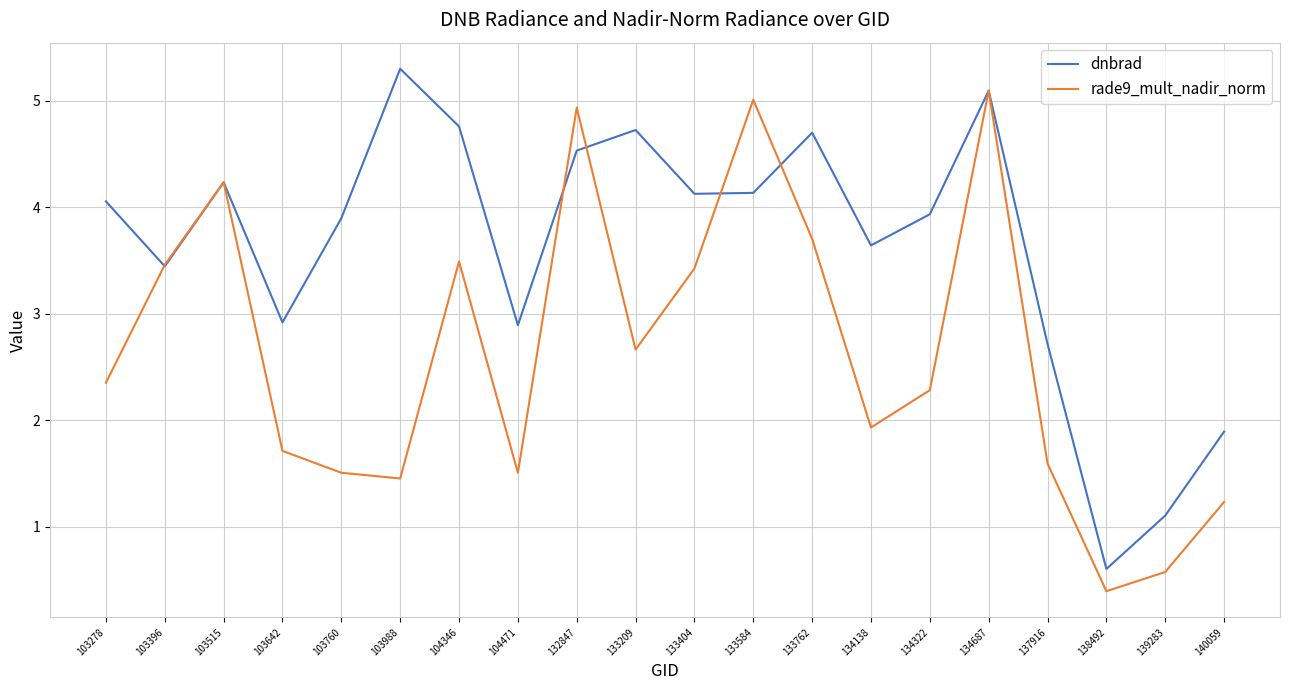

Reading left to right, transcribe all the data shown in this chart.

dnbrad: 103278=4.1	103396=3.4	103515=4.2	103642=2.9	103760=3.9	103988=5.3	104346=4.8	104471=2.9	132847=4.5	133209=4.7	133404=4.1	133584=4.1	133762=4.7	134138=3.6	134322=3.9	134687=5.1	137916=2.7	138492=0.6	139283=1.1	140059=1.9
rade9_mult_nadir_norm: 103278=2.4	103396=3.5	103515=4.2	103642=1.7	103760=1.5	103988=1.5	104346=3.5	104471=1.5	132847=4.9	133209=2.7	133404=3.4	133584=5.0	133762=3.7	134138=1.9	134322=2.3	134687=5.1	137916=1.6	138492=0.4	139283=0.6	140059=1.2